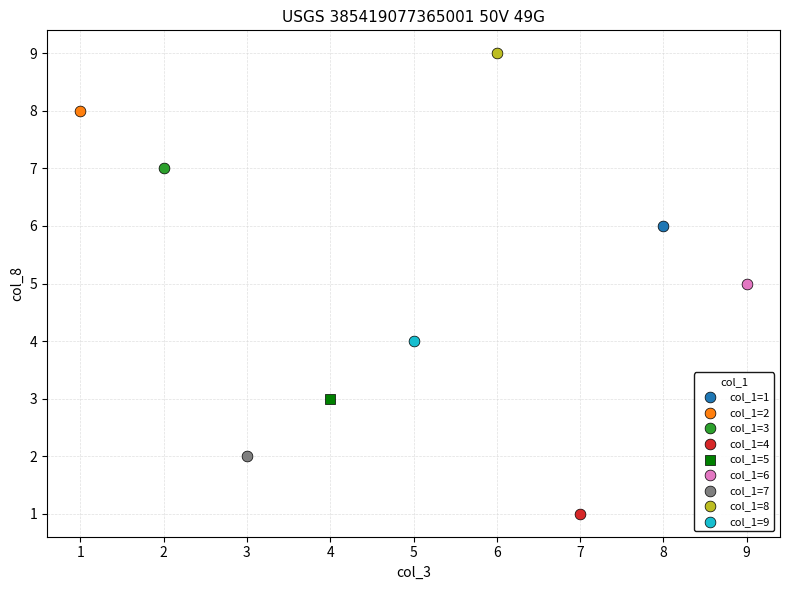

What are all the series names shown in the legend?

col_1=1, col_1=2, col_1=3, col_1=4, col_1=5, col_1=6, col_1=7, col_1=8, col_1=9